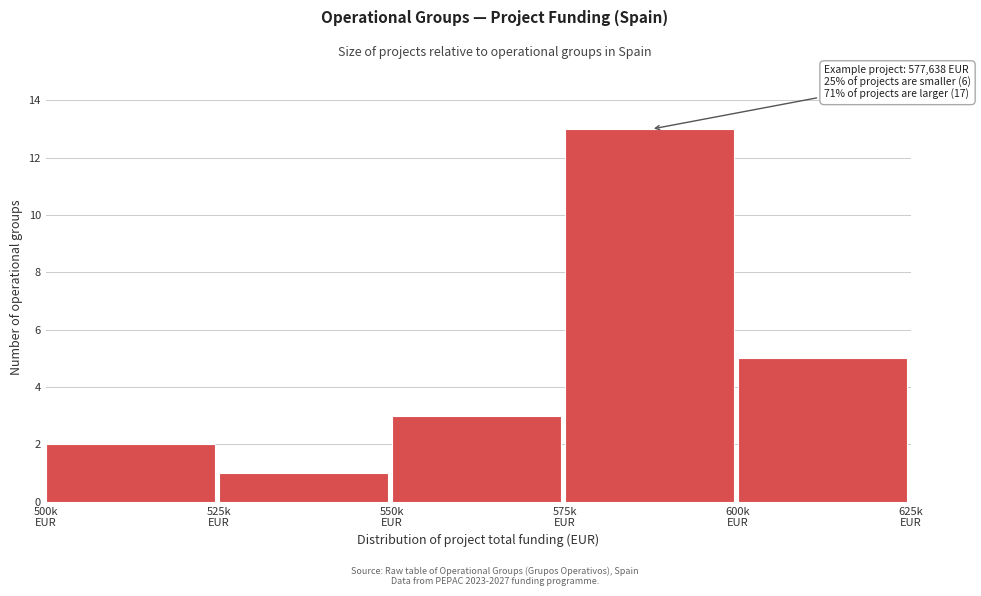

Reading left to right, what are all the values shown in this chart?

2	1	3	13	5